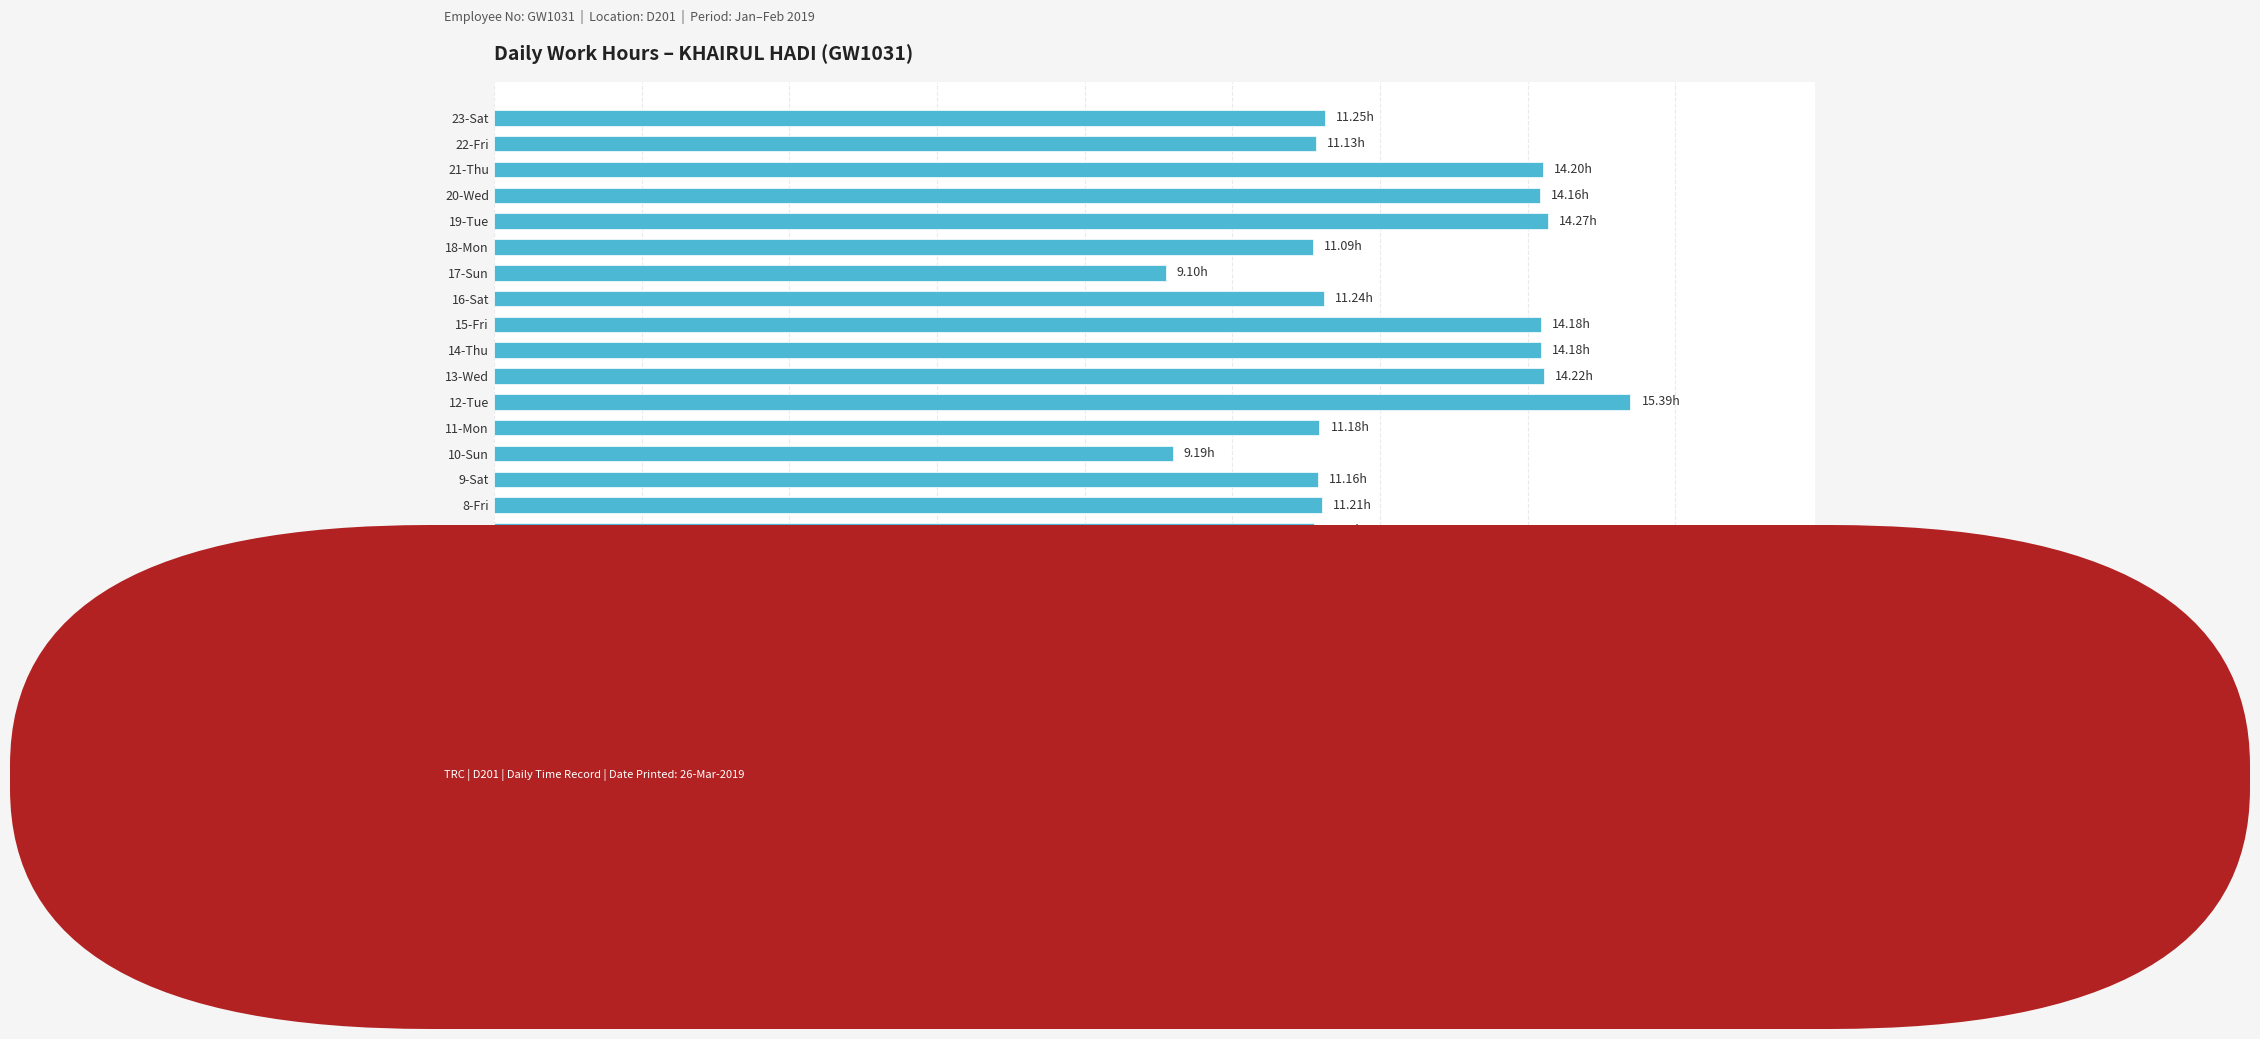

What is the difference between the maximum and minimum values?

6.3